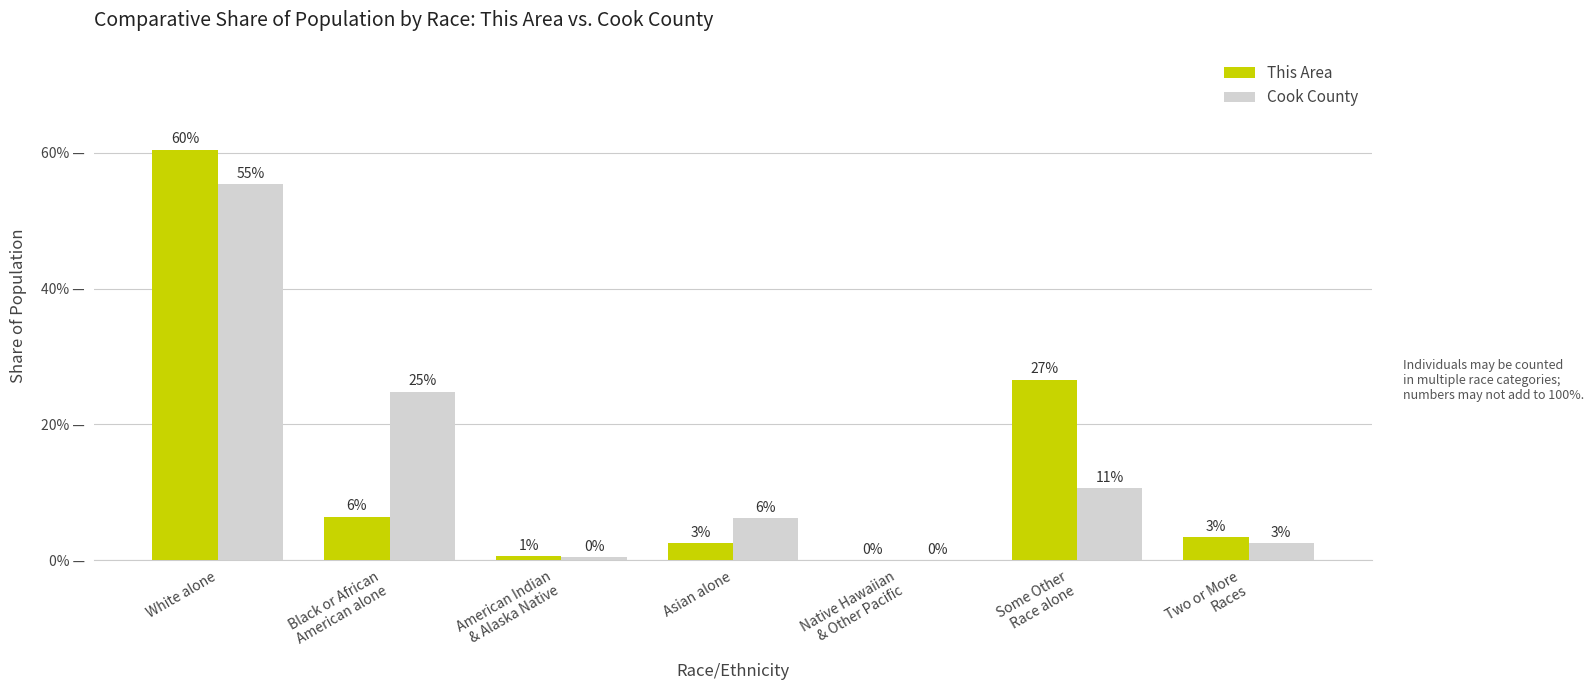

What value does the Cook County series have at Some Other
Race alone?

0.1